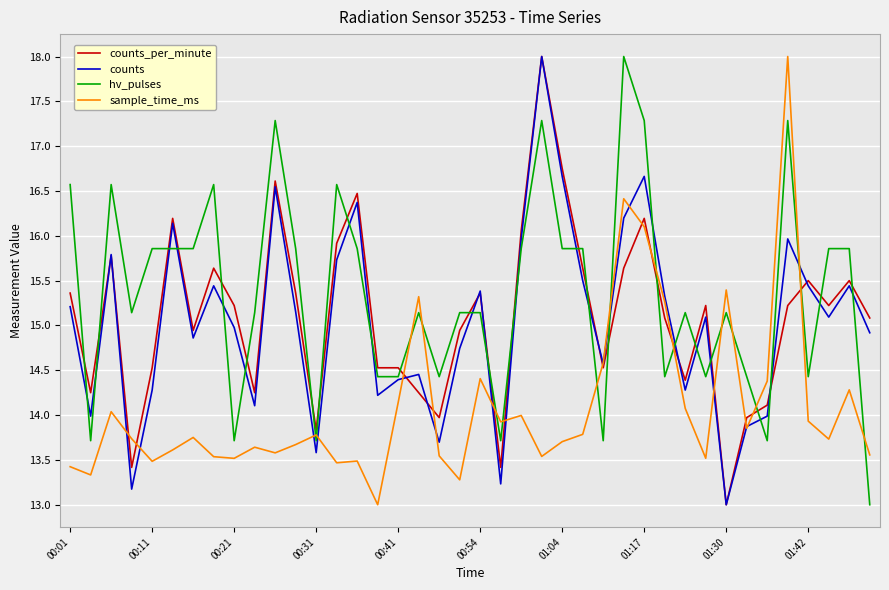

What is the minimum value shown in the chart?

13.0